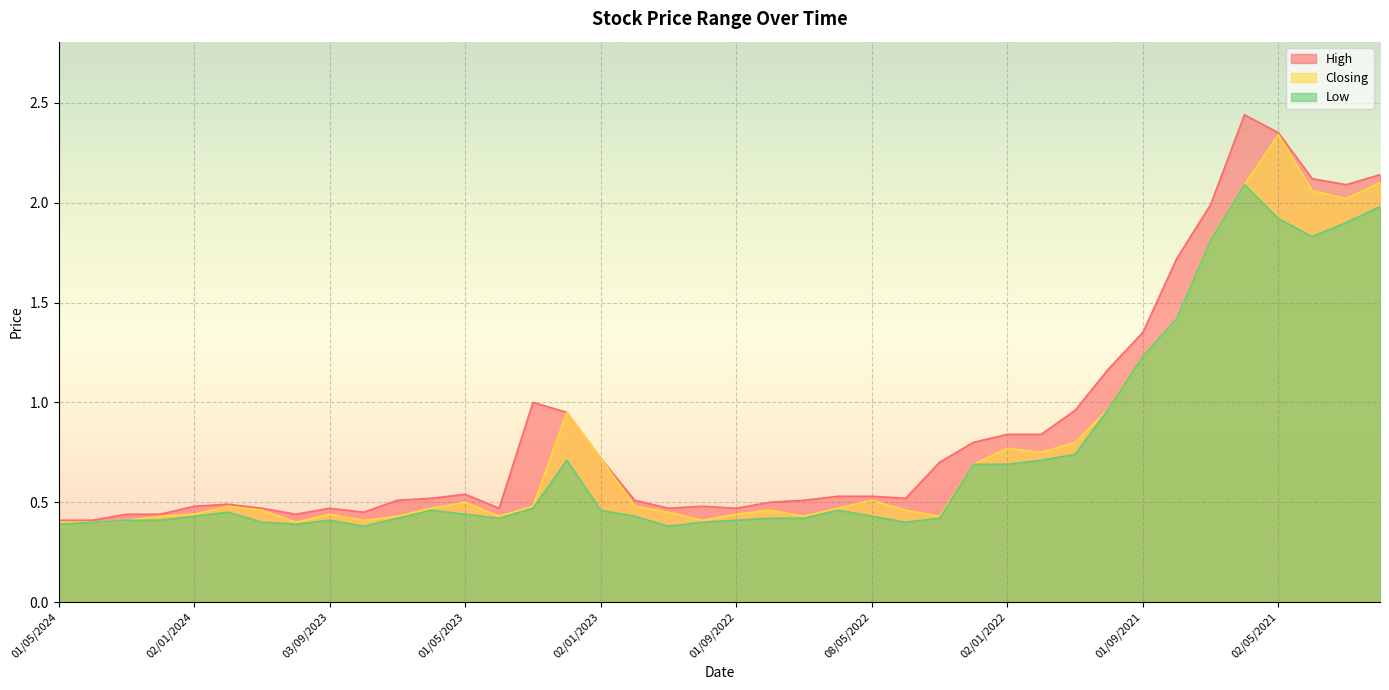

True or false: Closing and High cross at least once.

False